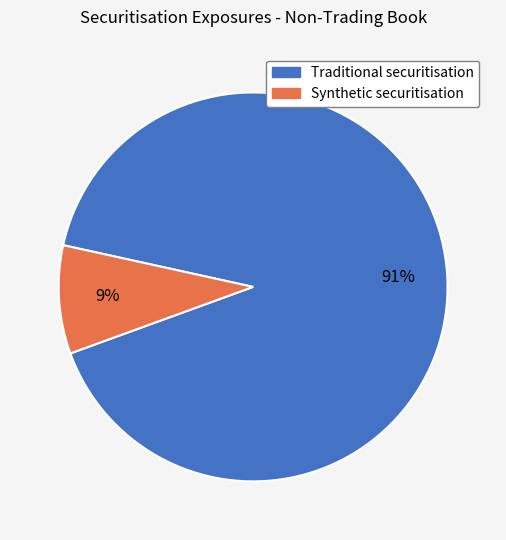

Is there any slice that represents more than half of the pie?

Yes